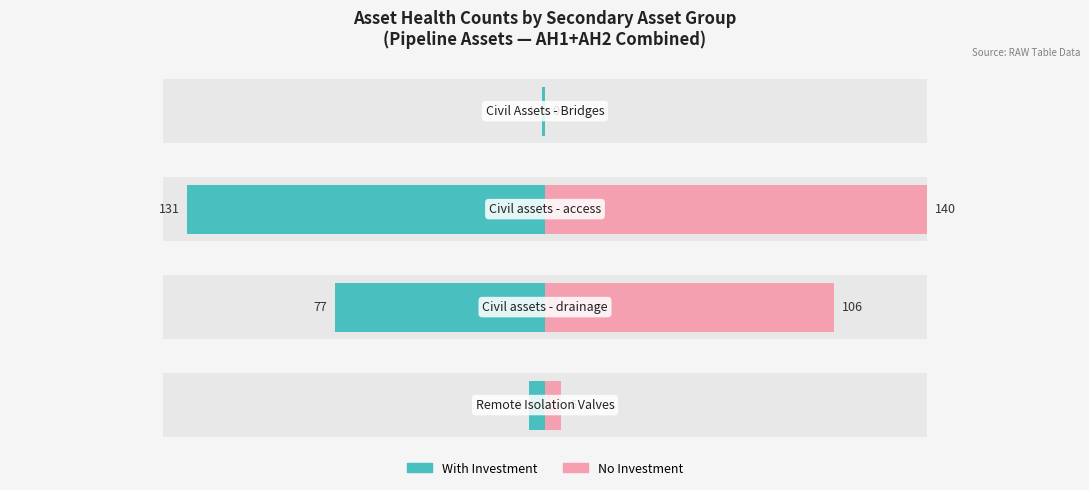

At which category does the chart reach its peak across all series?

2